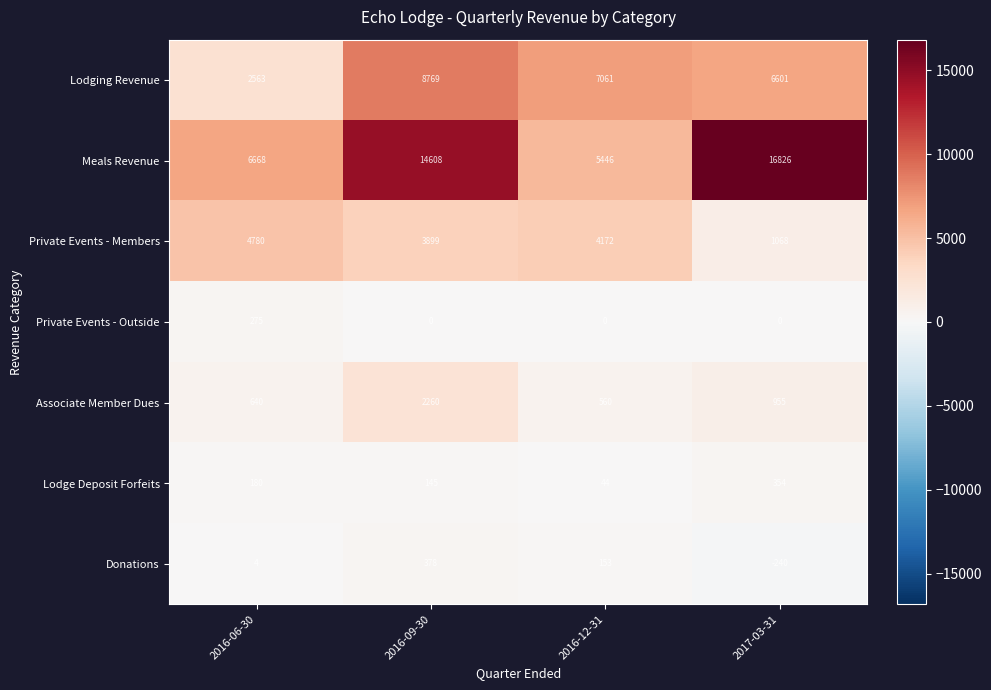

At 2017-03-31, list the series in order from largest to smallest.

Meals Revenue, Lodging Revenue, Private Events - Members, Associate Member Dues, Lodge Deposit Forfeits, Private Events - Outside, Donations